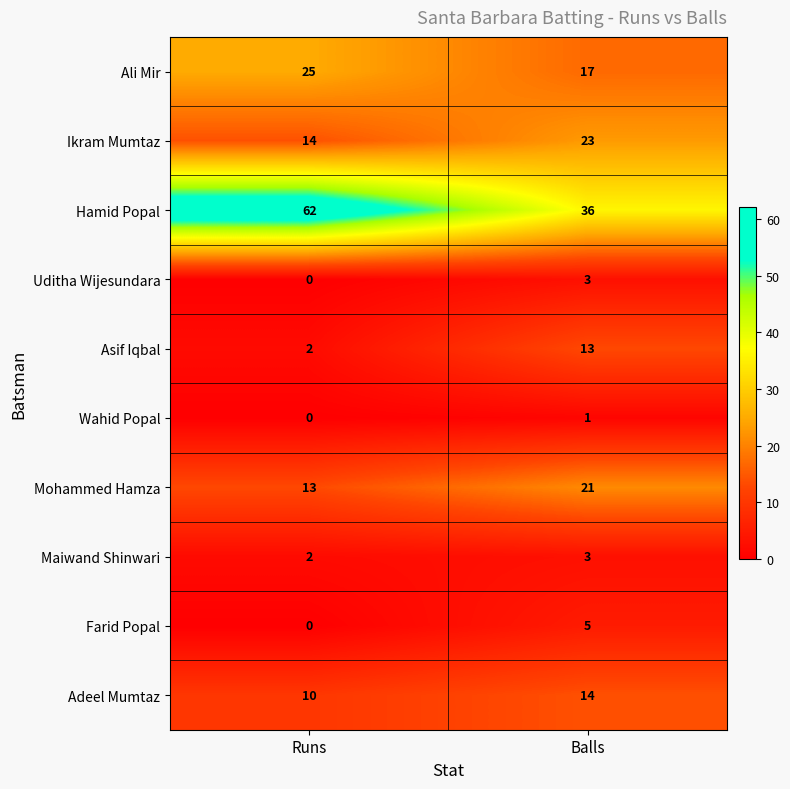

What is the average value of the Mohammed Hamza series?

17